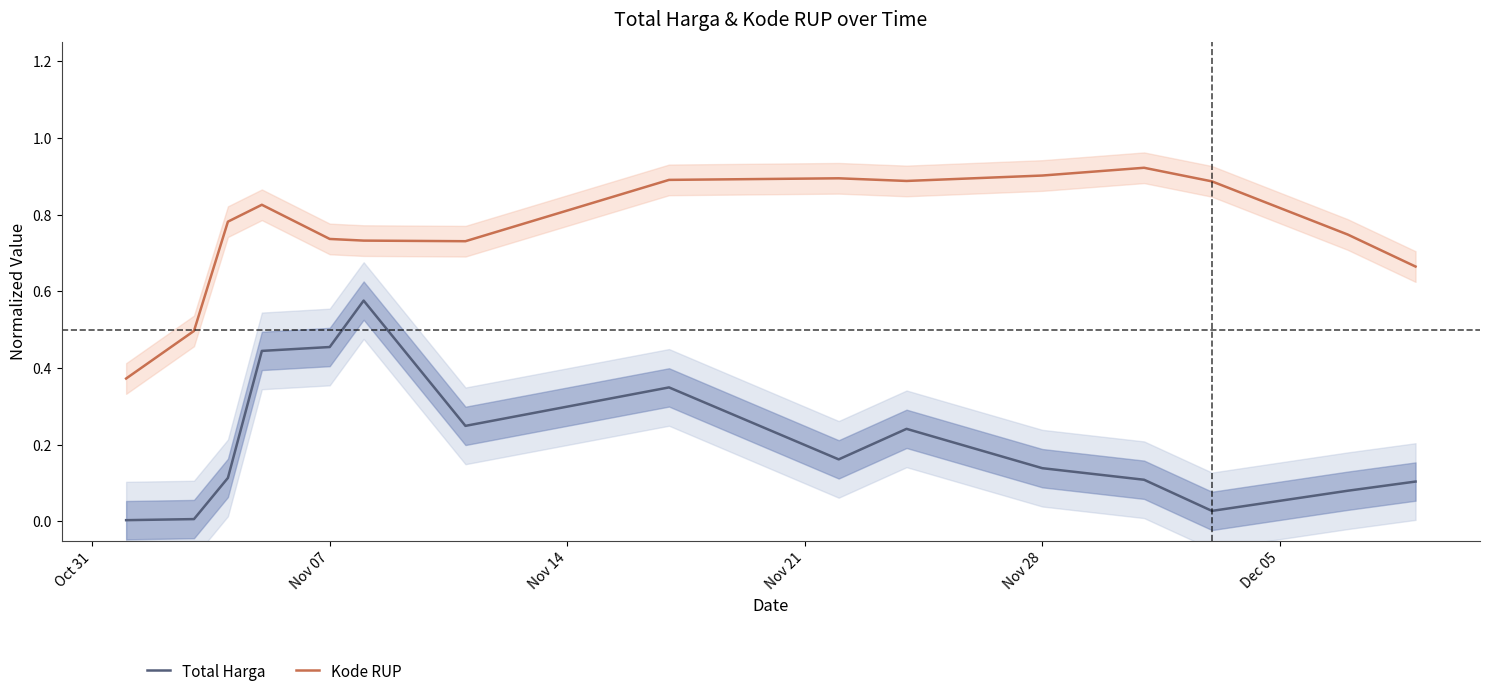

What are all the series names shown in the legend?

Total Harga, Kode RUP